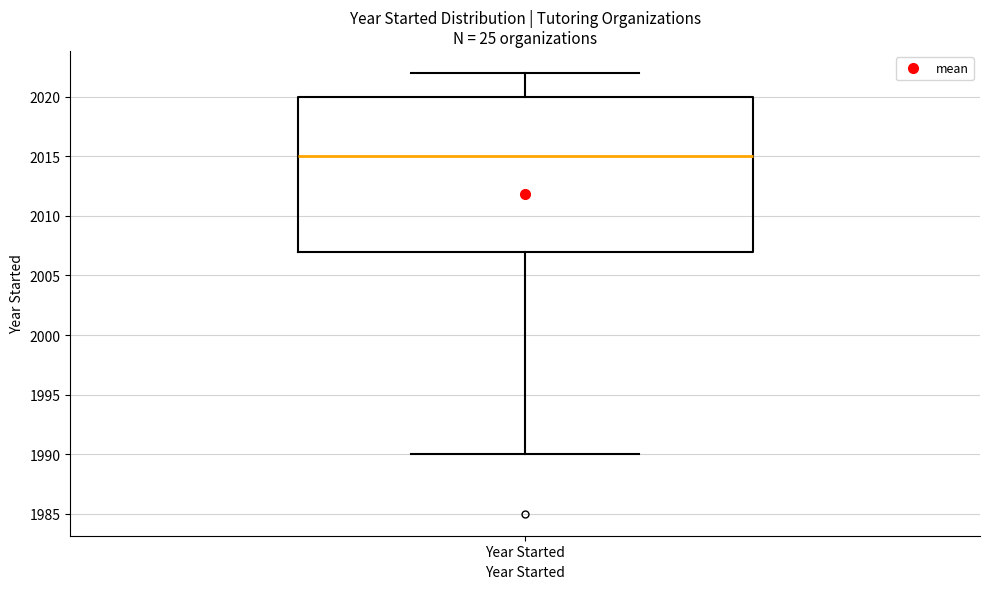

Transcribe this box plot: give where the median line is, the range the box spans, and where the two whiskers end, as read against the y-axis. The values are not printed on the chart, so give them approximately, as read against the axis.

median 2015, box 2007 to 2020, whiskers 1990 to 2022